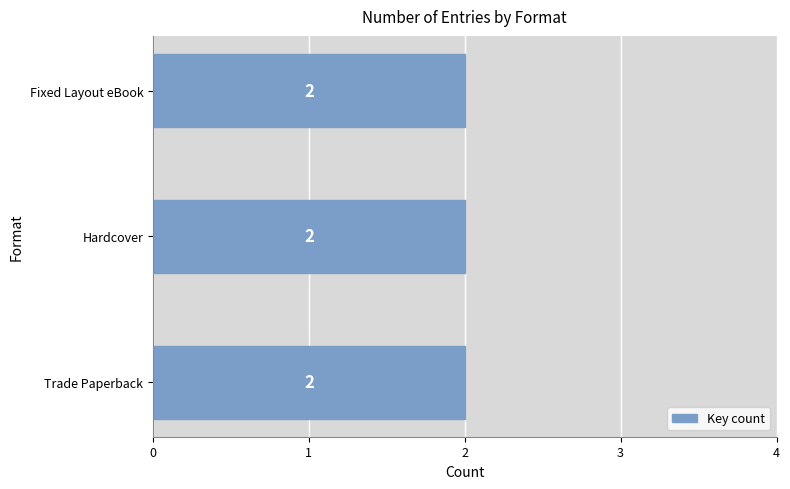

What is the ratio of the value at Hardcover to the value at Trade Paperback?

1.0